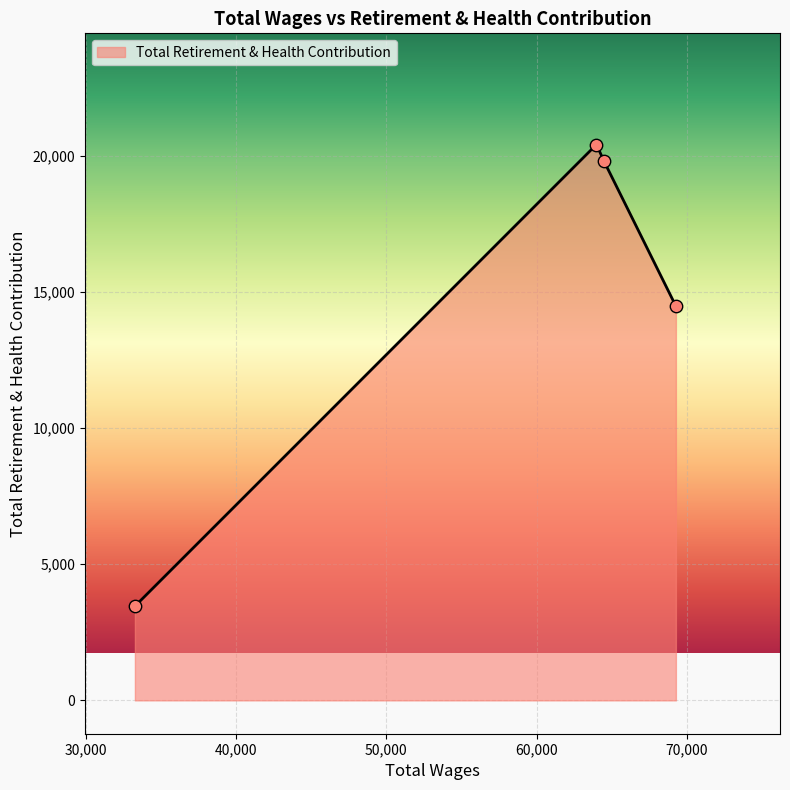

True or false: there are more than 1 points higher than both neighbors.

False